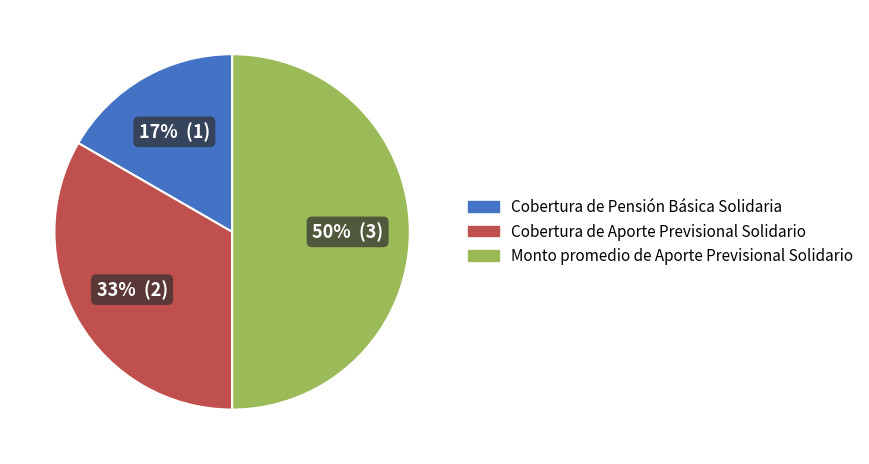

Which category has the biggest portion of the pie?

Monto promedio de Aporte Previsional Solidario